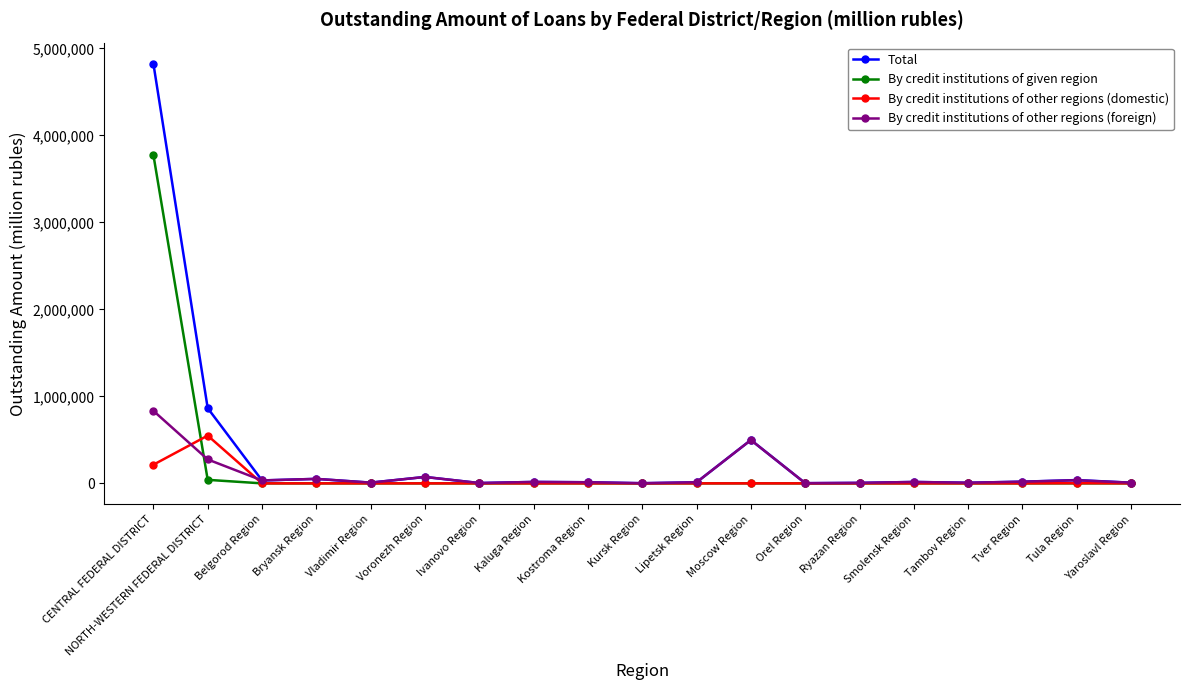

Where is Total nearest to the value 2413697?

NORTH-WESTERN FEDERAL DISTRICT